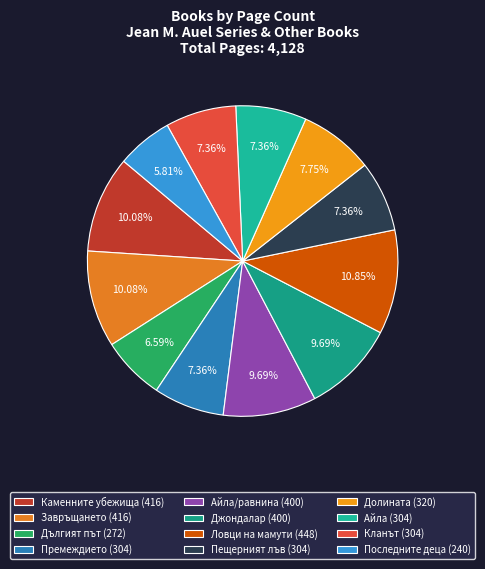

How many segments does this pie chart have?

12